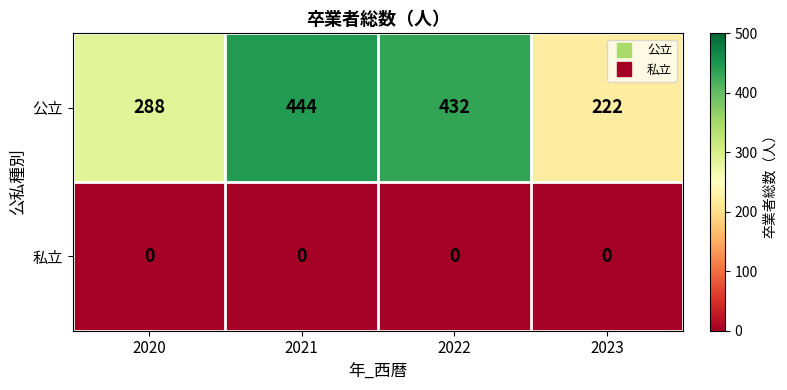

What is the total value across all series at 2021?

444